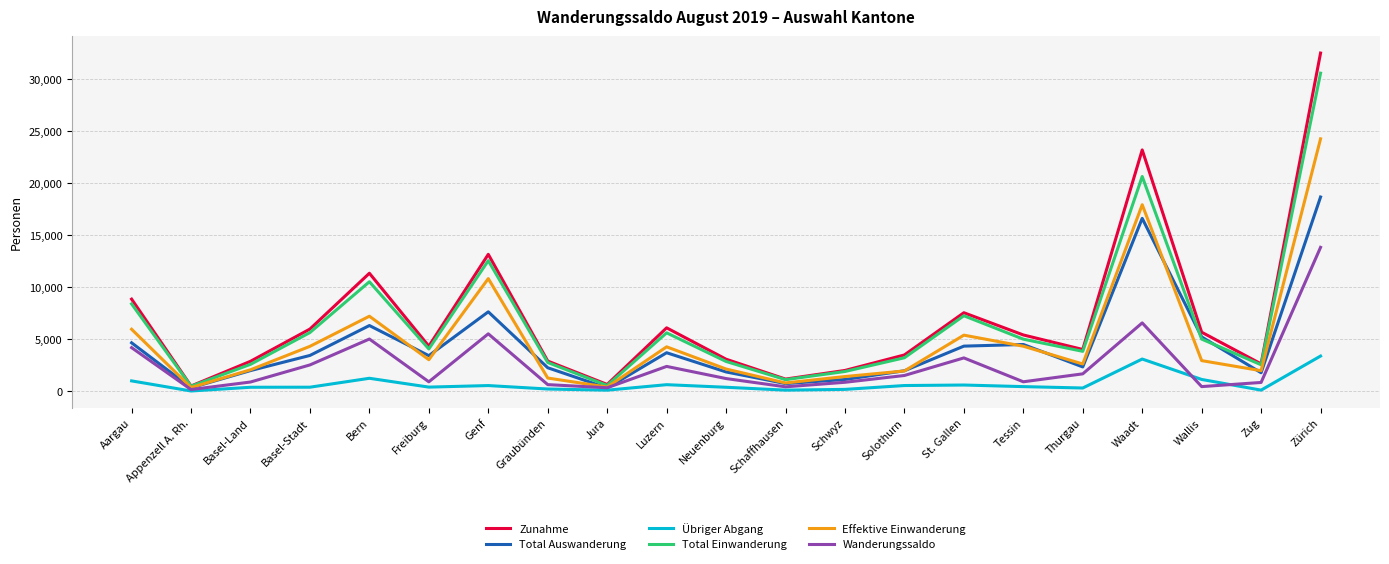

Which series has the widest spread of values?

Zunahme